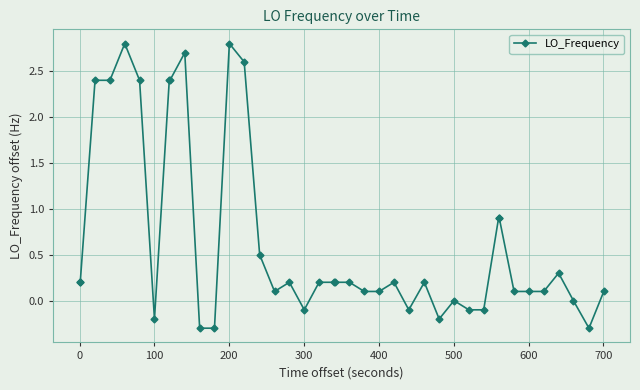

What is the greatest value displayed?

2.8